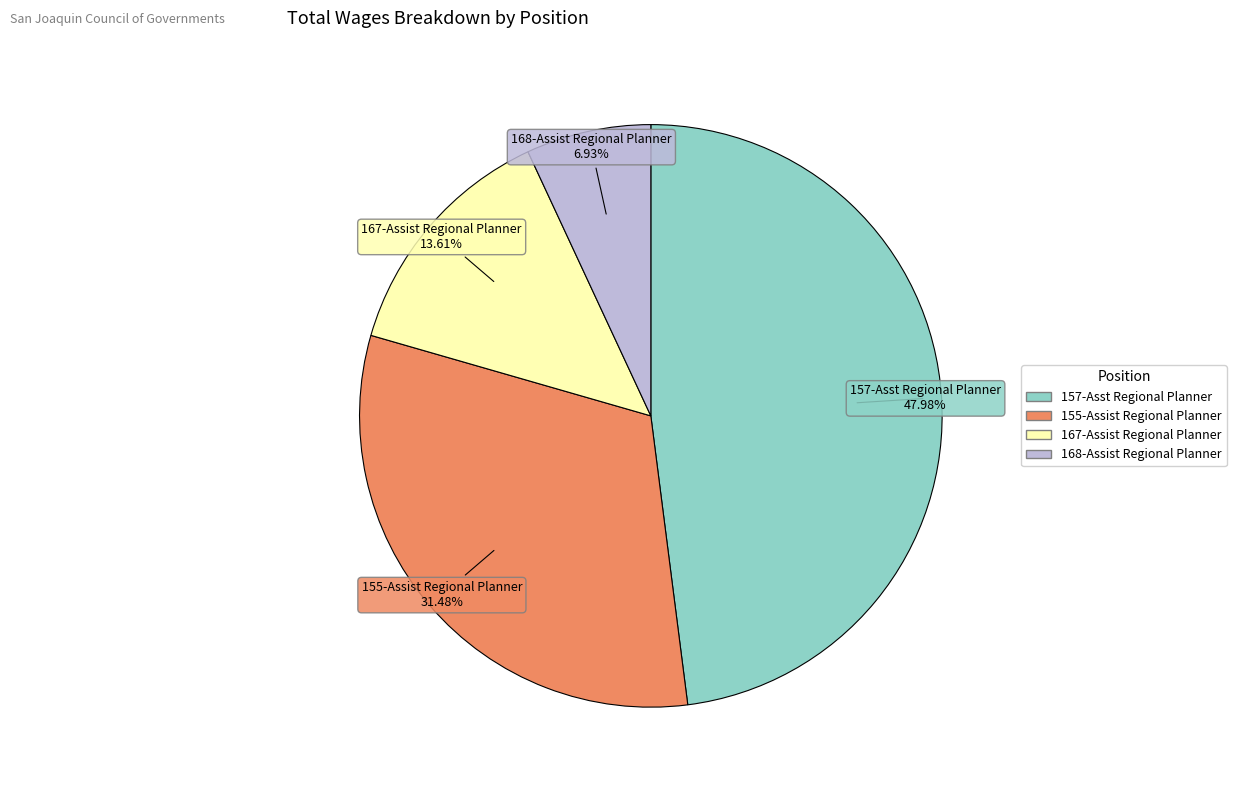

Is 155-Assist Regional Planner the majority of the pie?

No